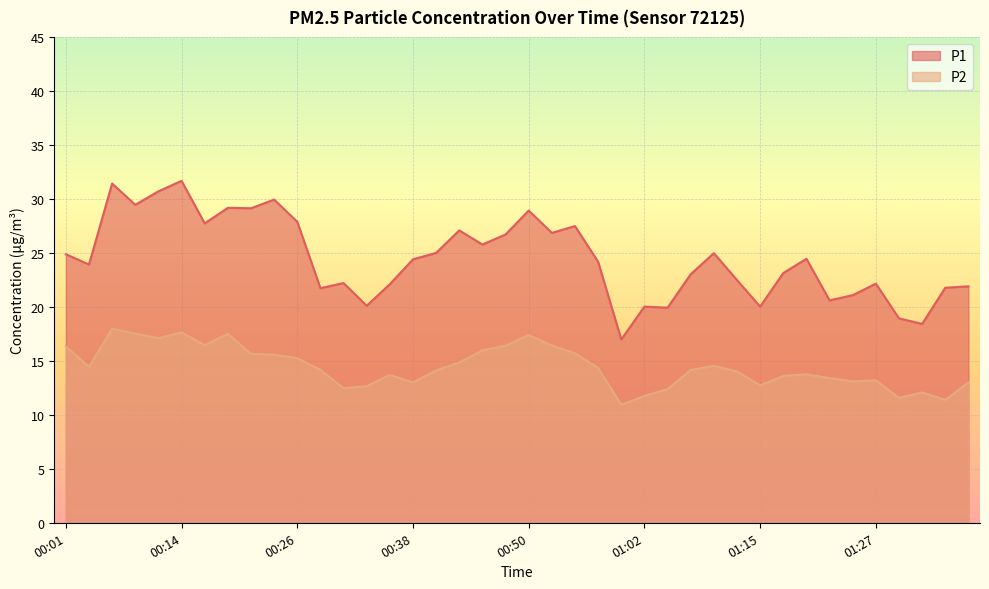

The value of P1 at 00:43 is 12.2. True or false?

False